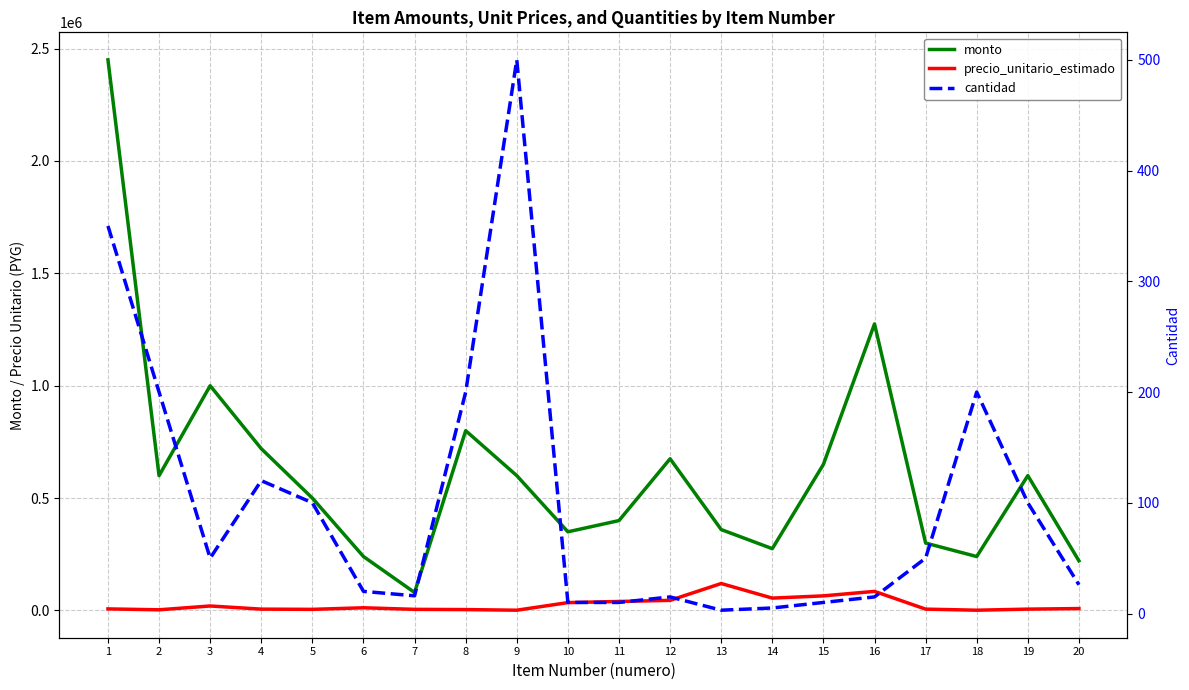

How many data points does each series have?

20